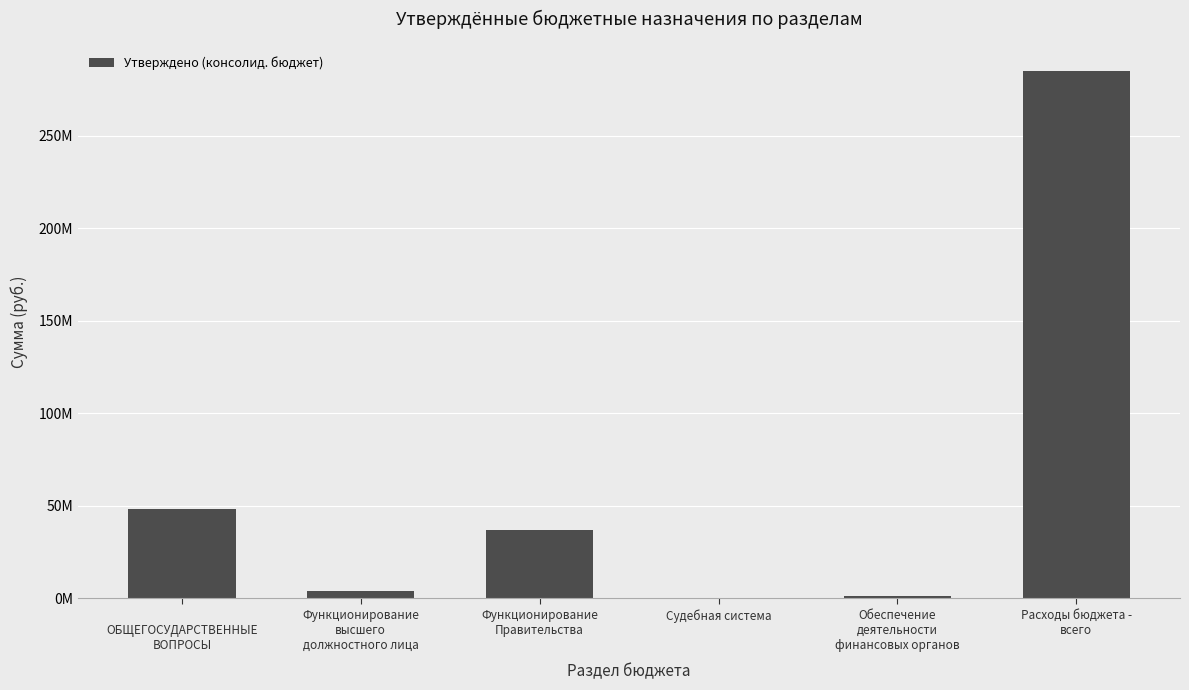

Which category has the highest value across all series?

Расходы бюджета -
всего